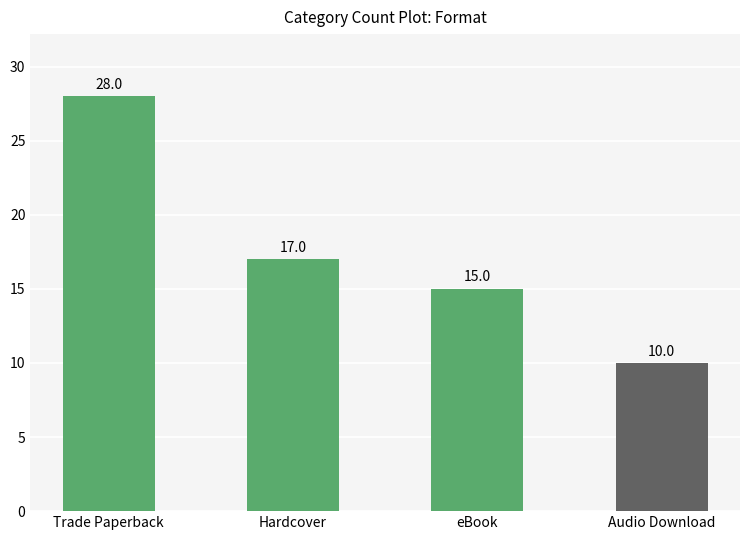

Rank the categories by value from highest to lowest.

Trade Paperback, Hardcover, eBook, Audio Download